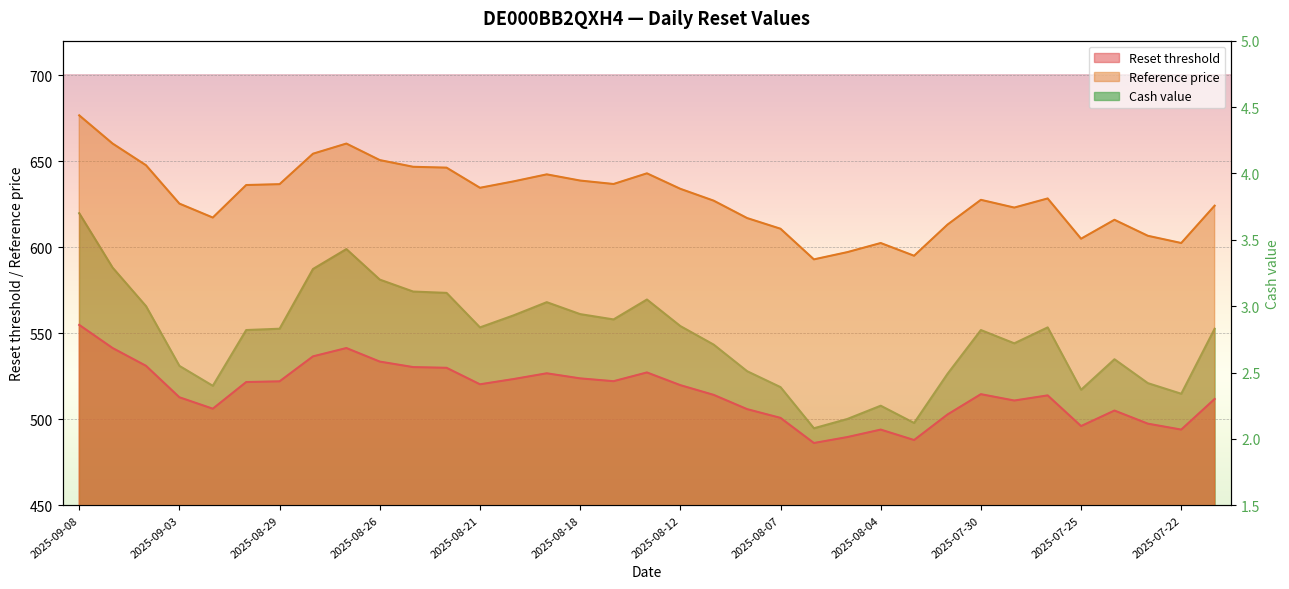

What position from the right is 2025-09-05?

34